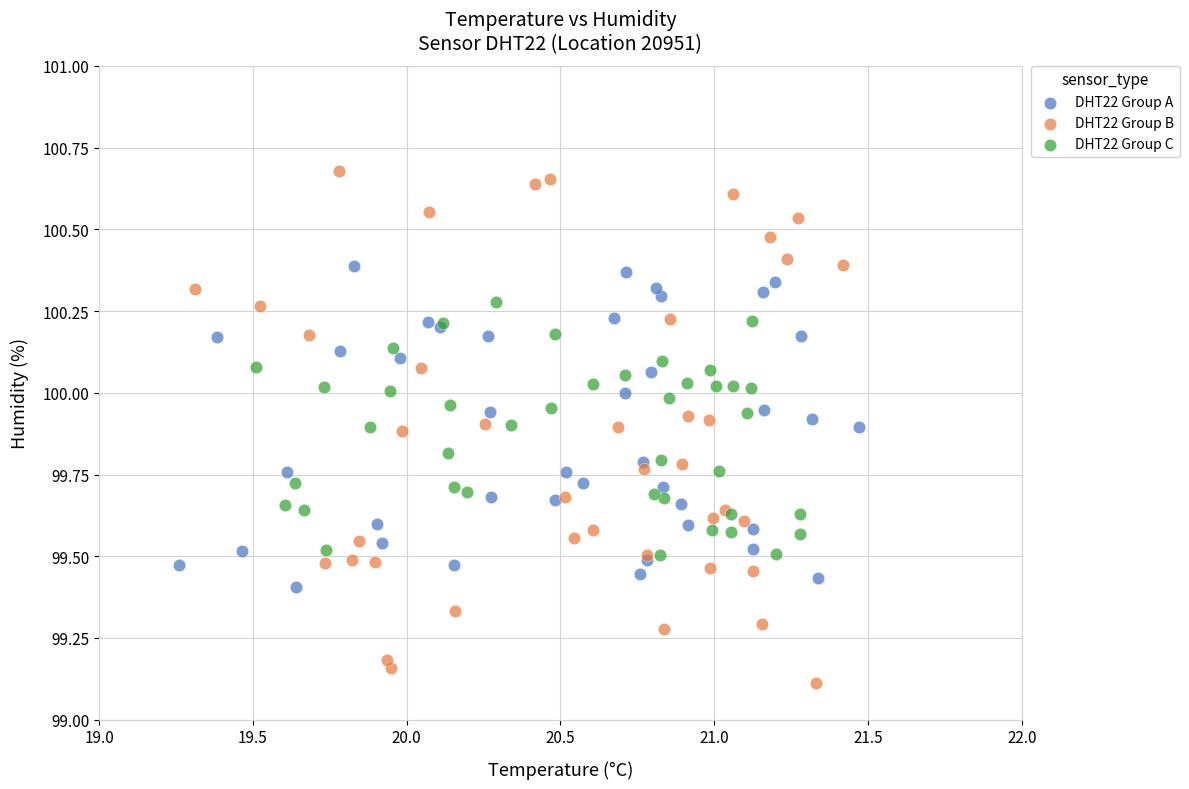

Which series has the widest spread of Y values?

DHT22 Group B